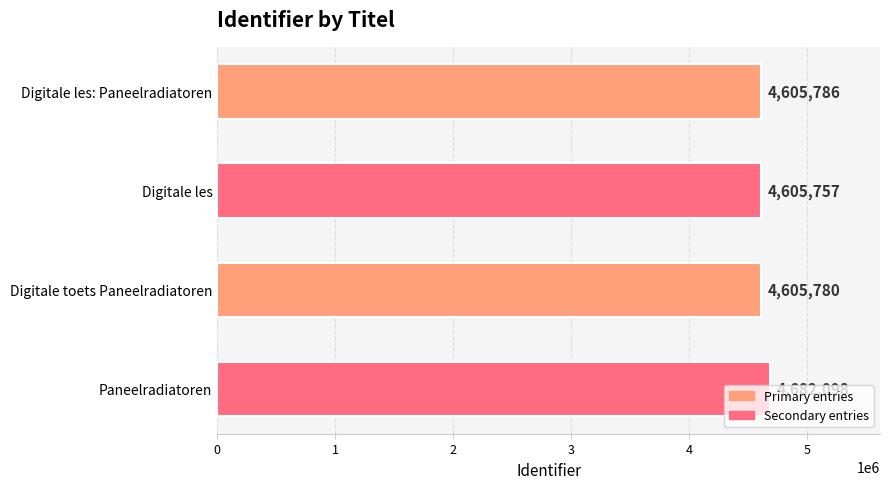

What is the difference between the values at Digitale les: Paneelradiatoren and Digitale les?

29